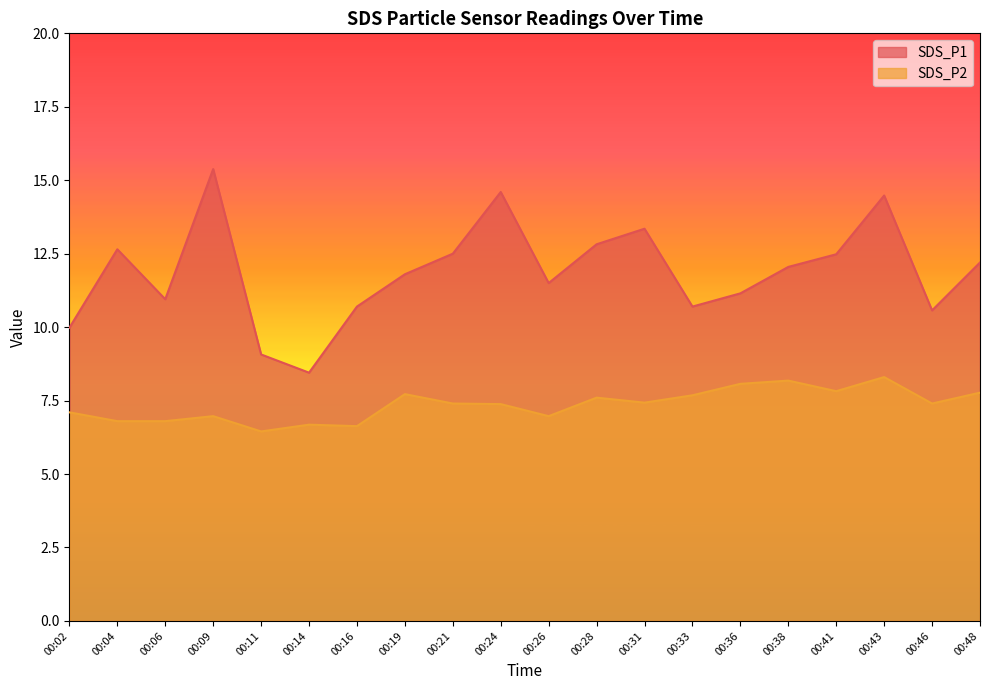

Is it true that SDS_P1 equals 10.0 at 00:02?

True